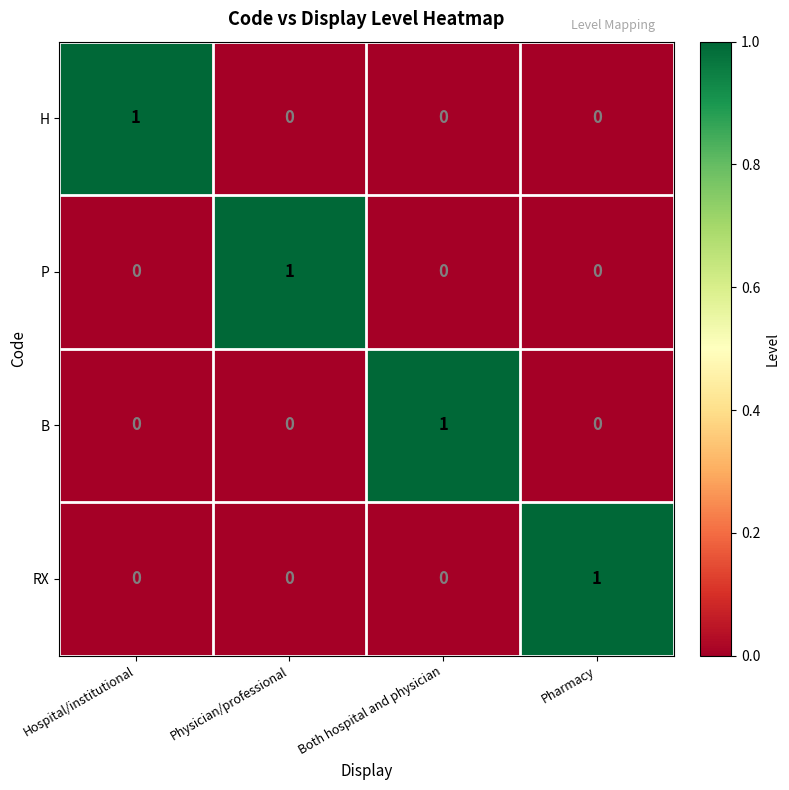

True or false: P has a value of 1 at Physician/professional.

True